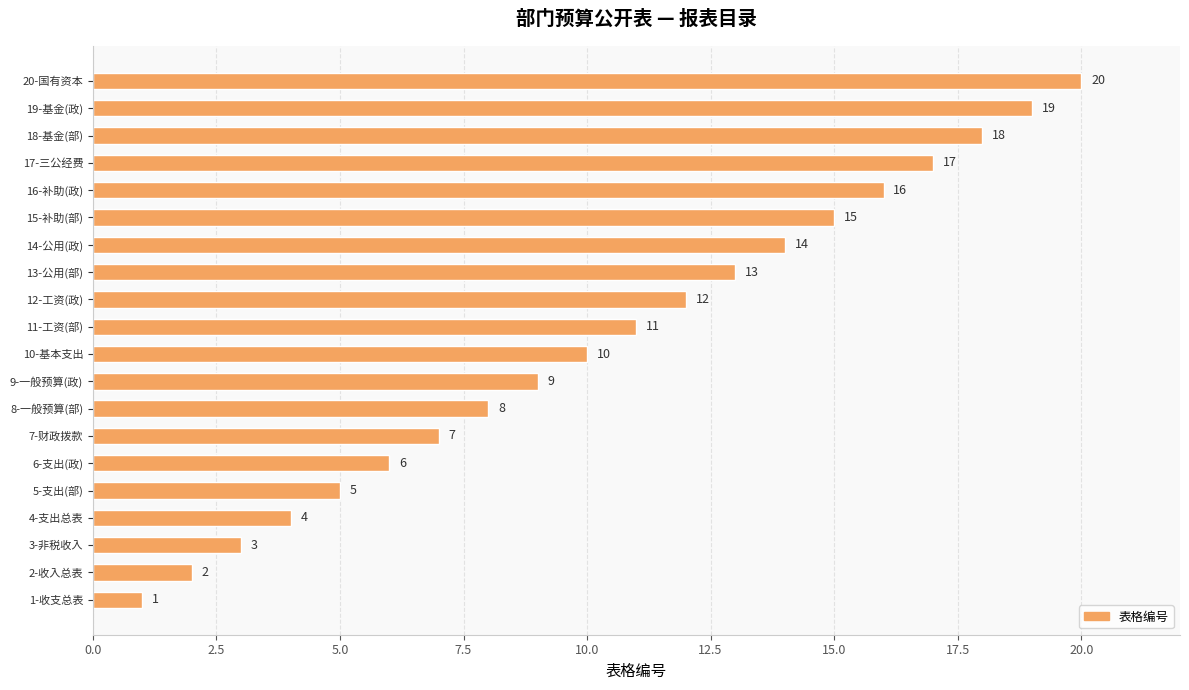

What is the minimum value shown in the chart?

1